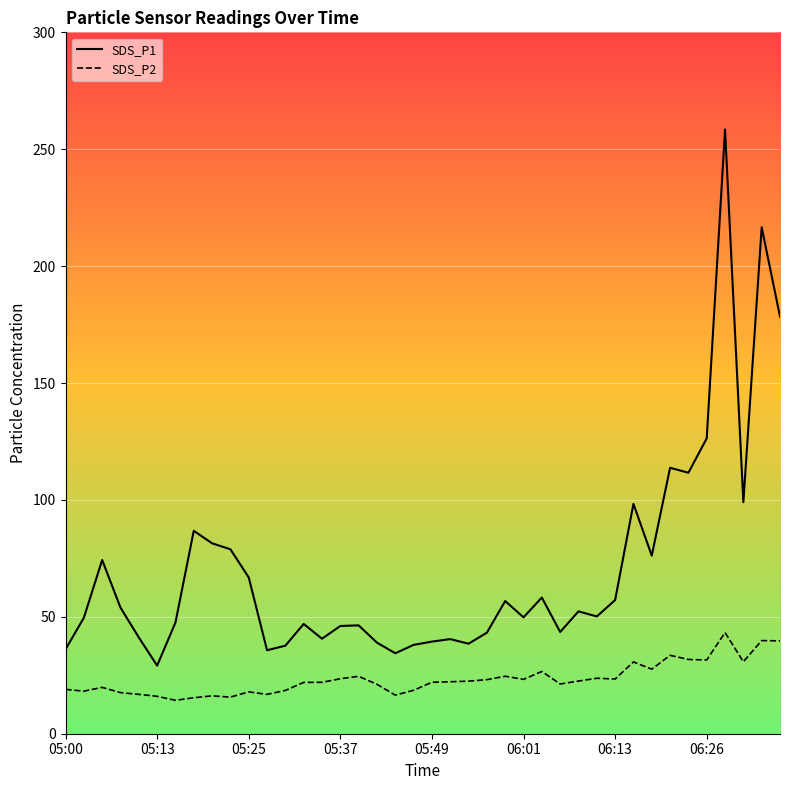

What is the value of the SDS_P1 point at the 18th from the left?

39.0